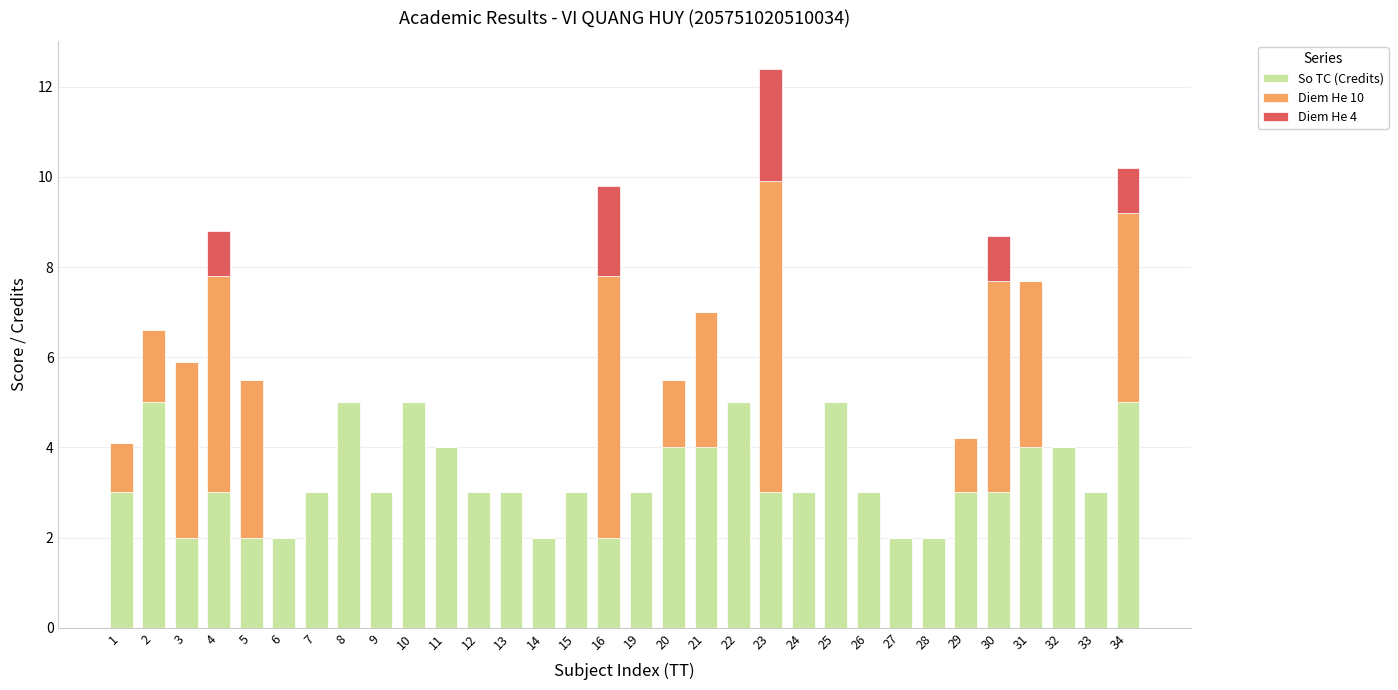

What are all the series names shown in the legend?

So TC (Credits), Diem He 10, Diem He 4